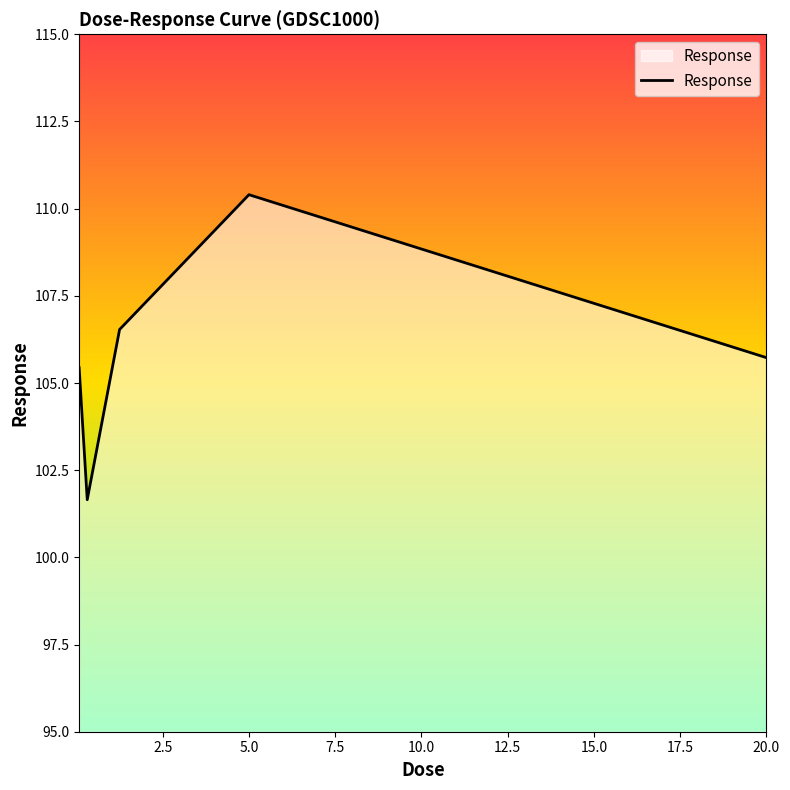

What is the greatest value displayed?

110.4